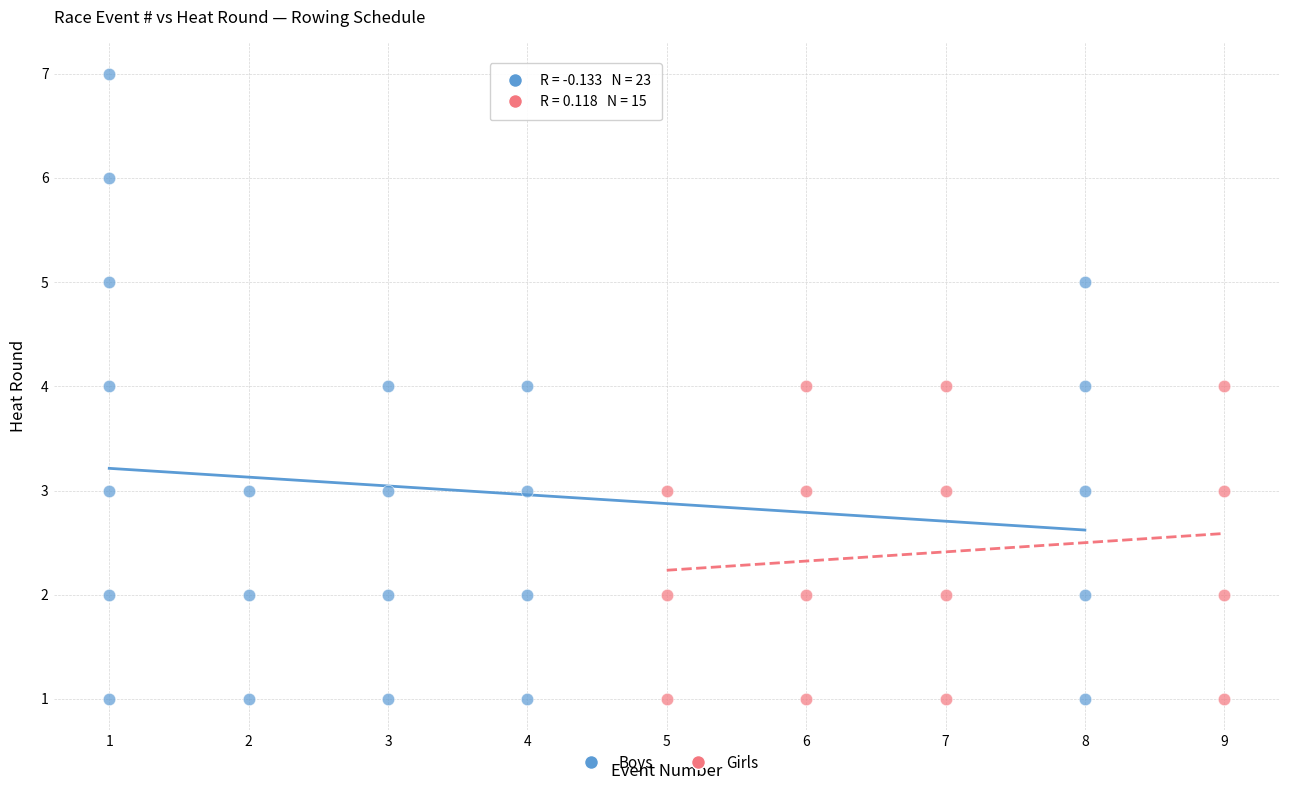

Which series has the largest Y range (max minus min)?

Boys